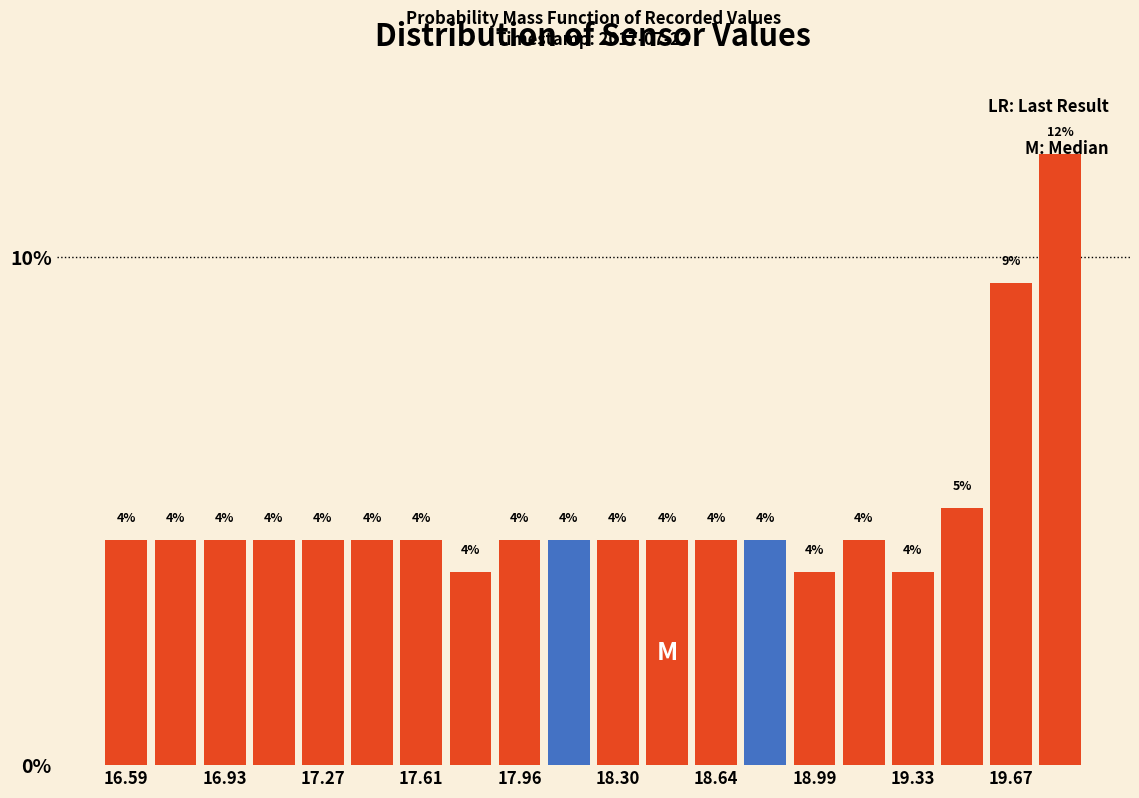

Around what value on the x-axis is the tallest bar? Give the approximate position of its centre, as read against the axis.

19.85